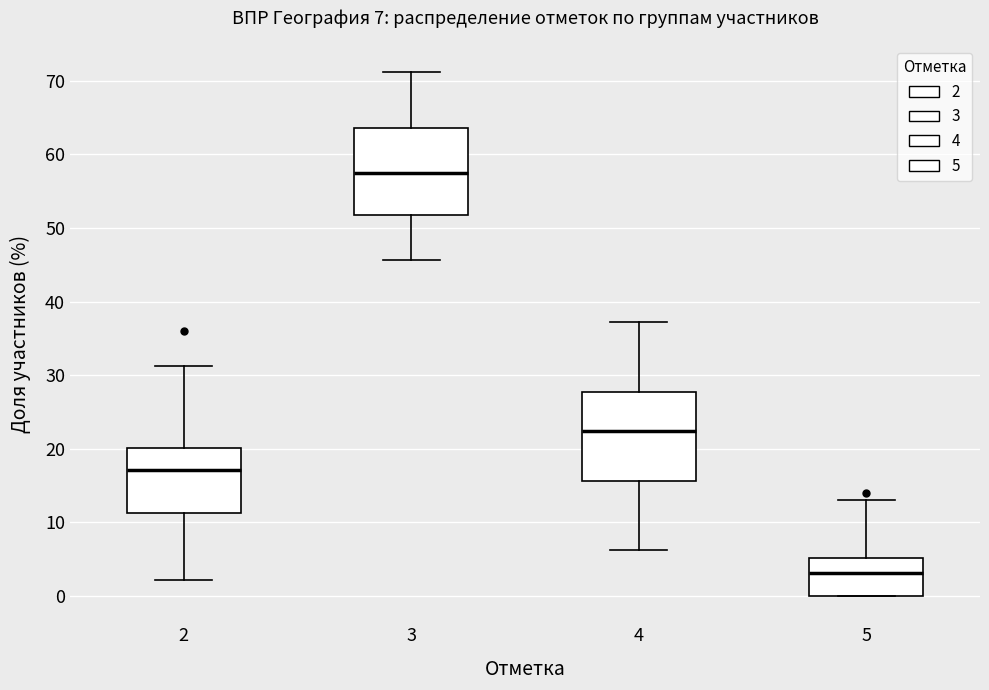

Which box has the highest median line?

3